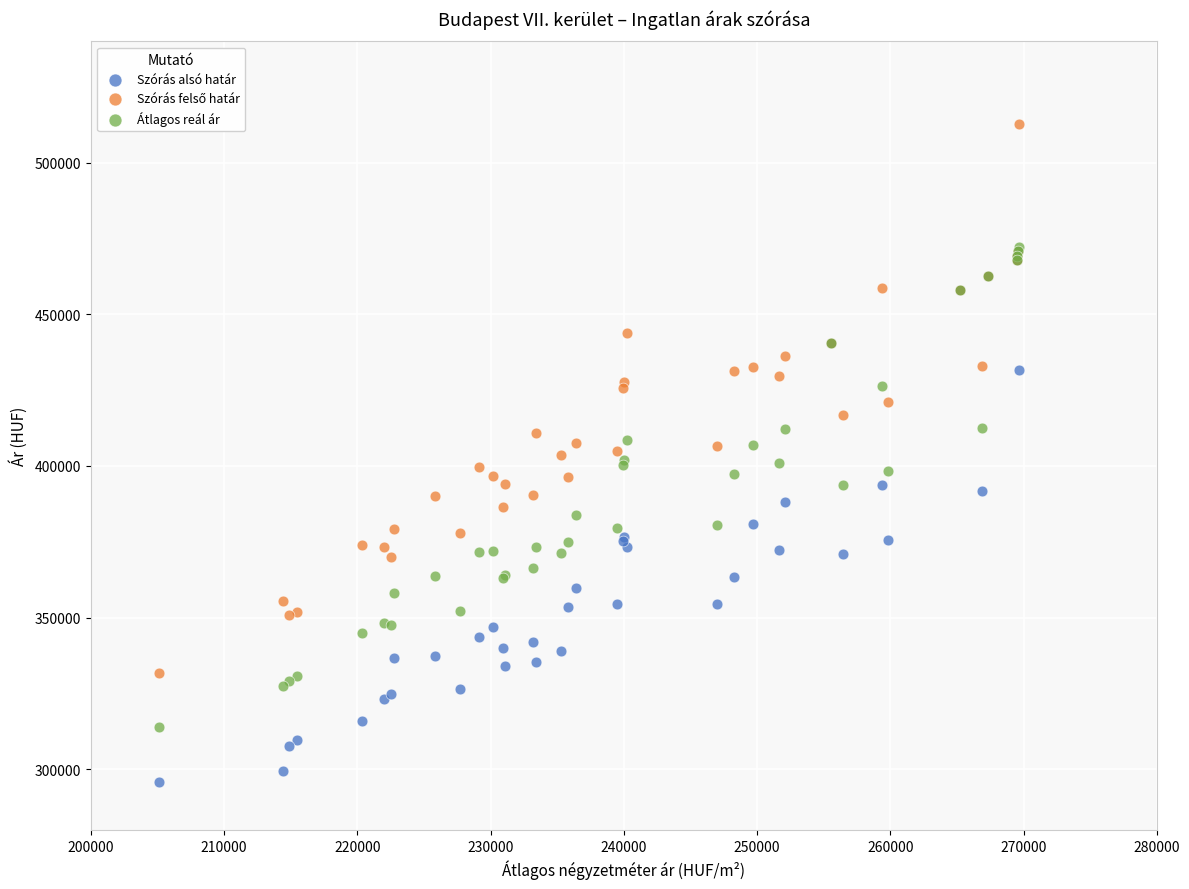

Which series reaches the minimum Y coordinate?

Szórás alsó határ